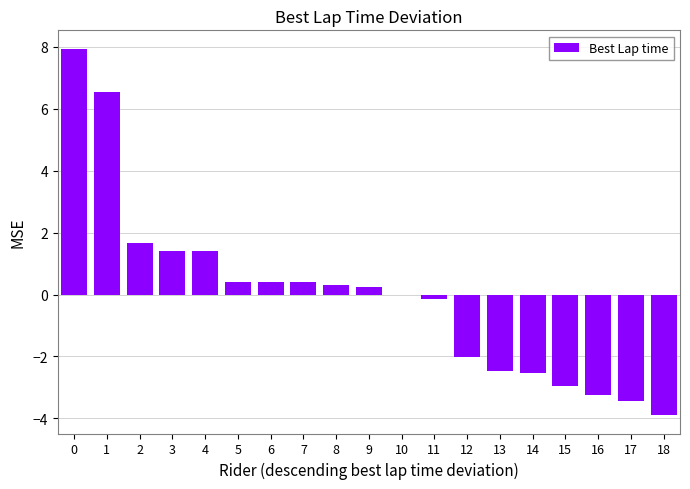

Is it true that the value at 6 is 0.4?

True